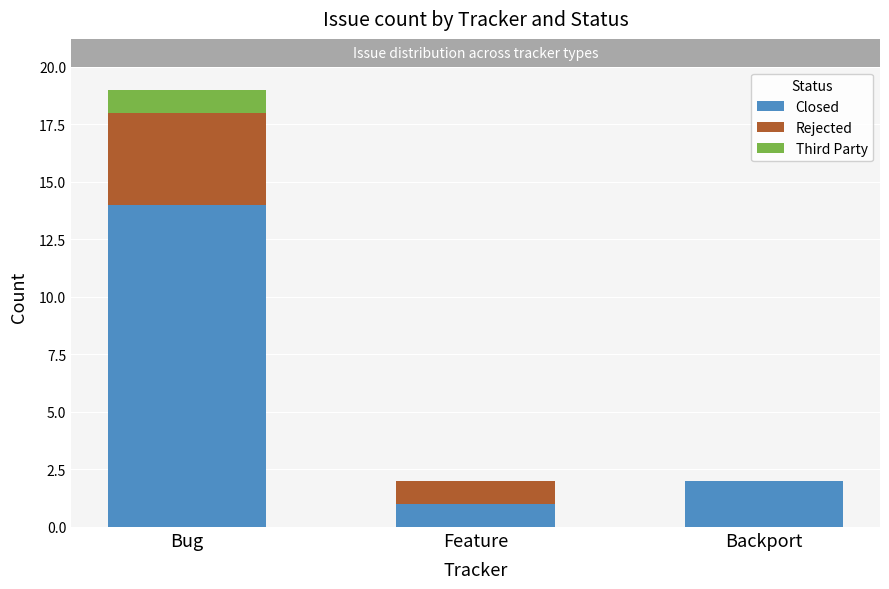

The value of Closed at Backport is 1. True or false?

False